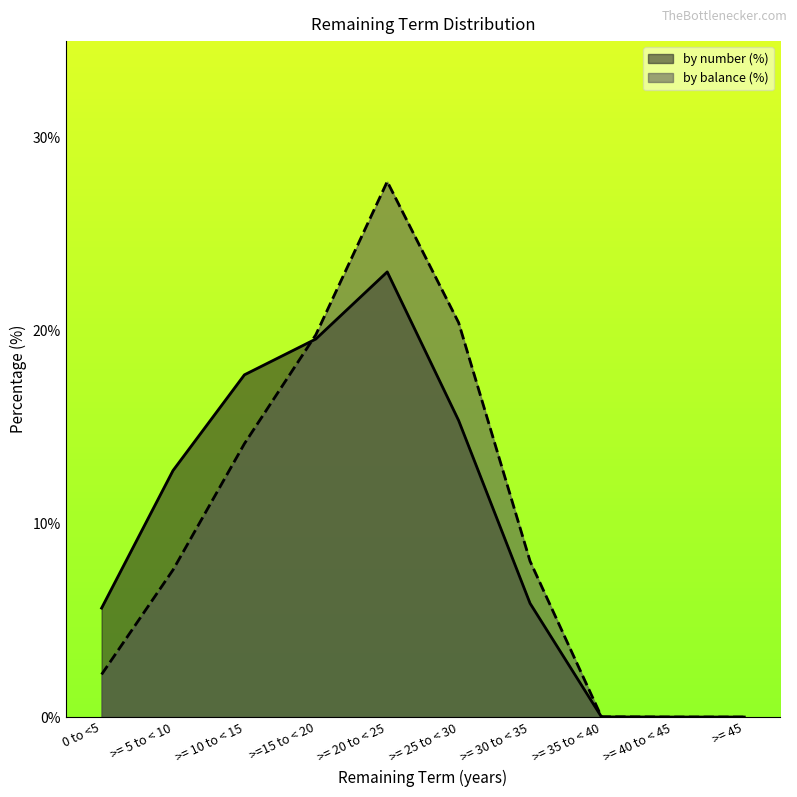

True or false: Current Balance (£) has more than 1 interior local peaks.

False